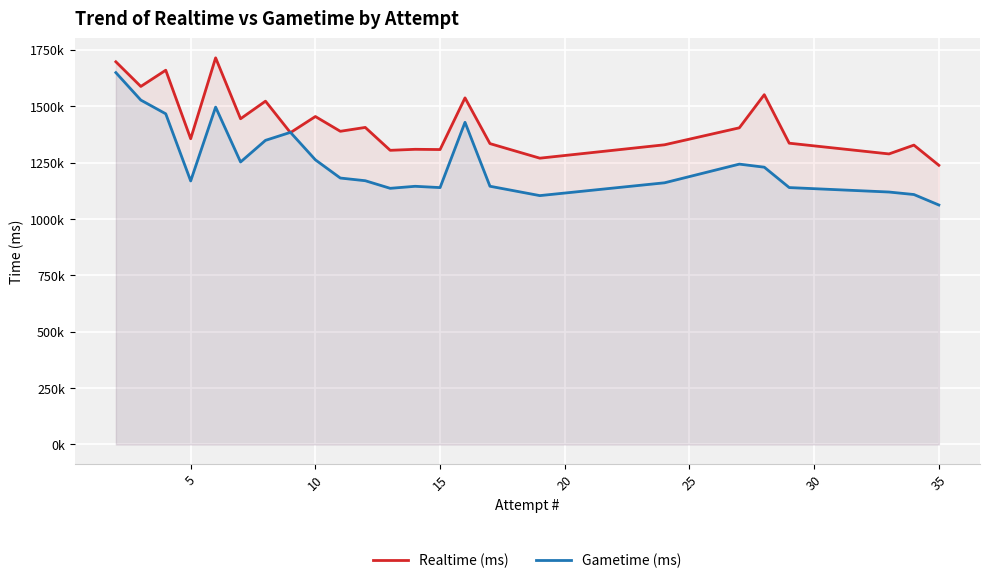

How many series are shown in this chart?

2